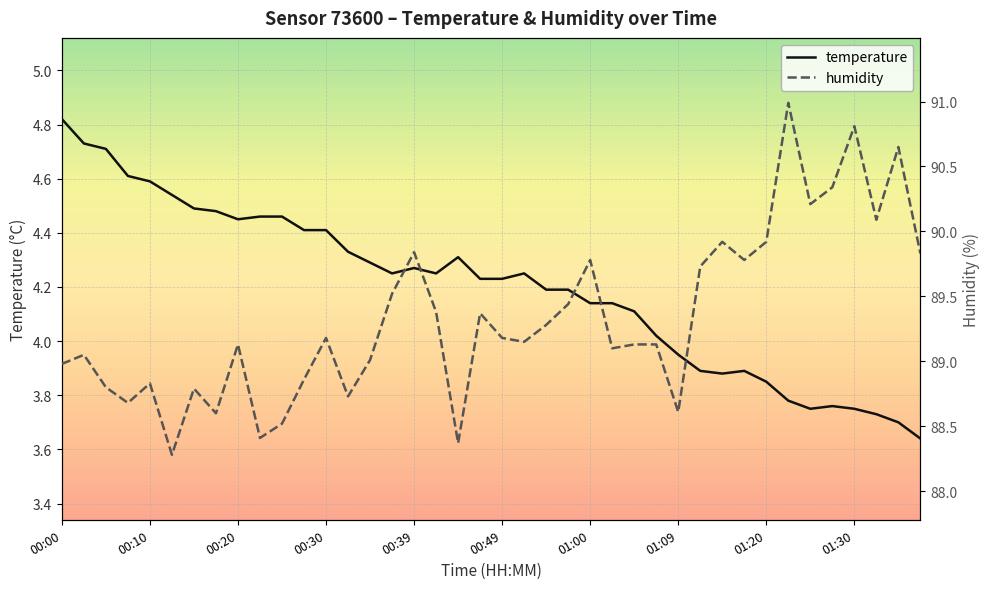

How many lines are shown in the chart?

2